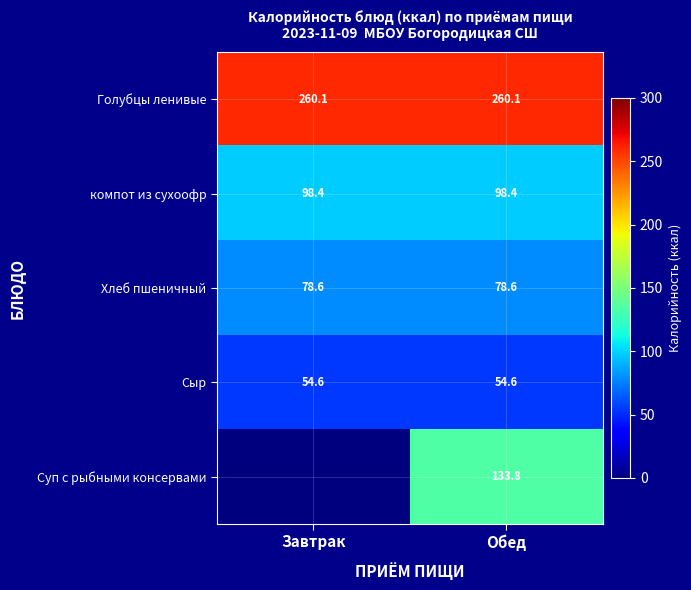

Which category has the lowest value across all series?

Завтрак